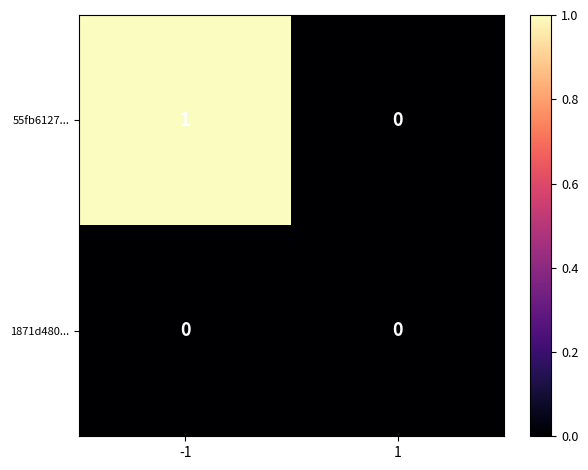

The 1871d480... series shows 0 at -1. True or false?

True